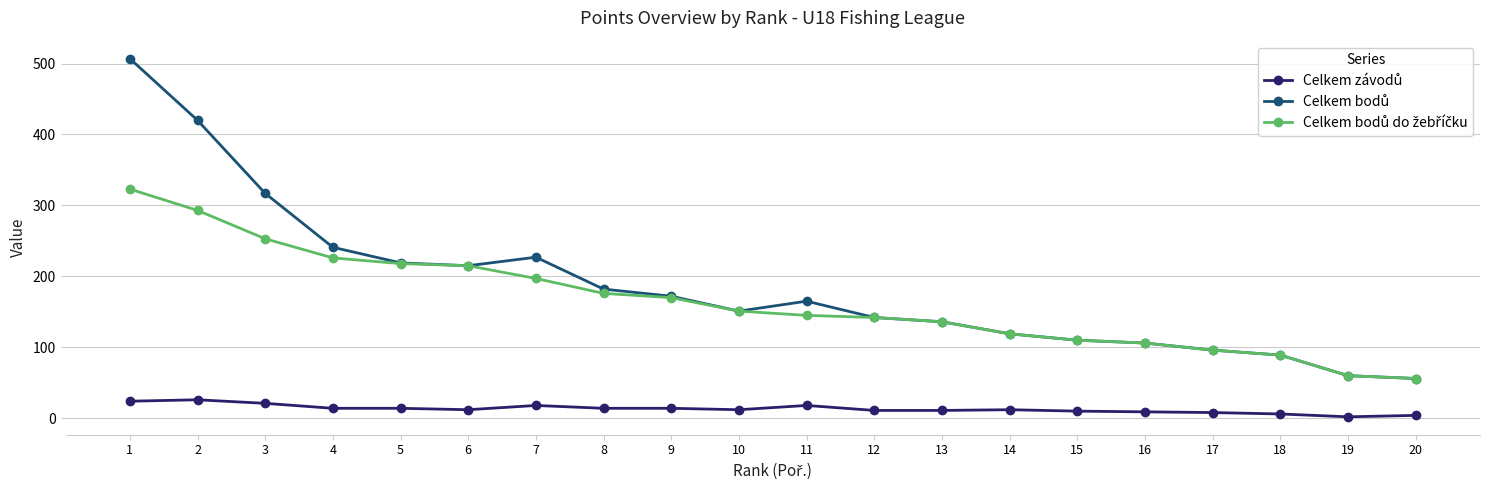

Which label corresponds to the largest value in the chart?

1